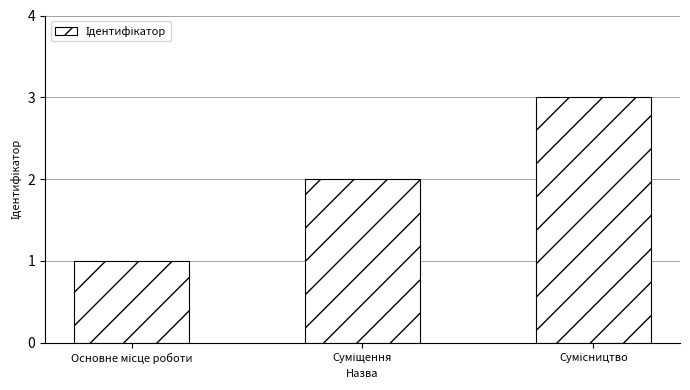

What is the sum of all values?

6